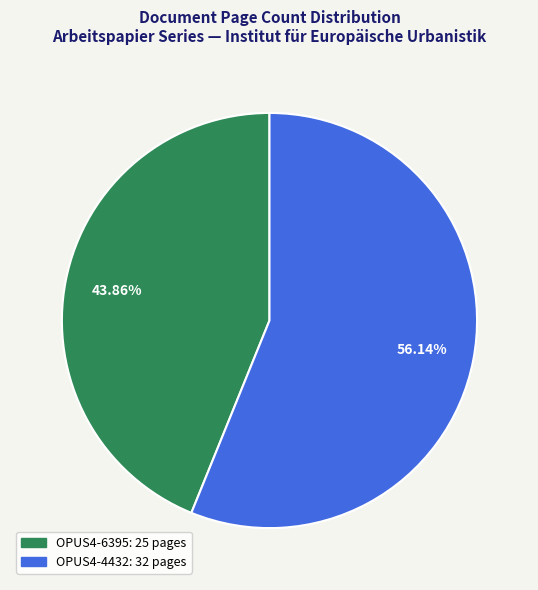

To the nearest percent, what is the difference between the OPUS4-4432 and OPUS4-6395 slice percentages?

12%